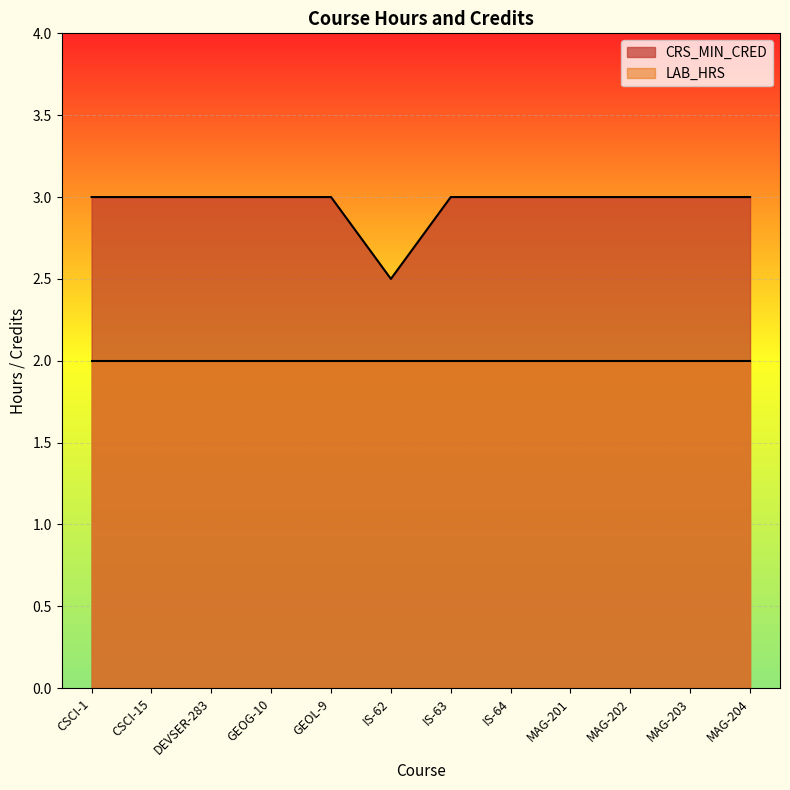

How many lines are shown in the chart?

2